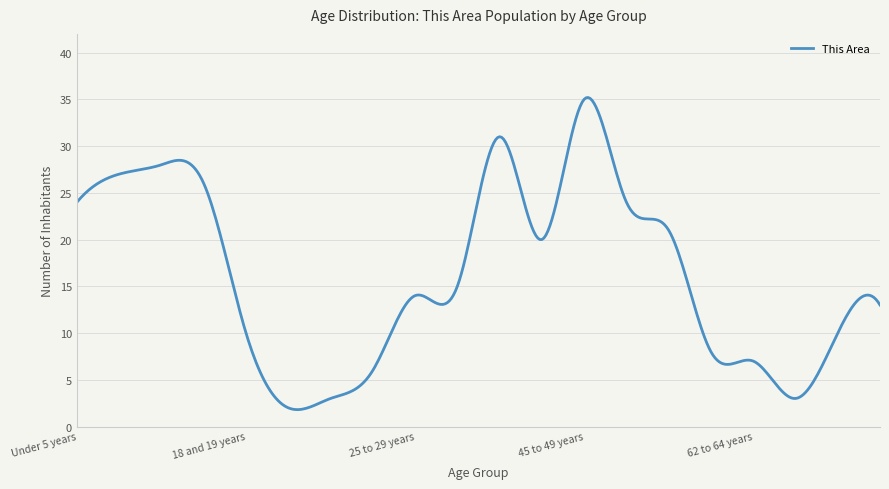

What is the difference between the maximum and minimum values?

33.4